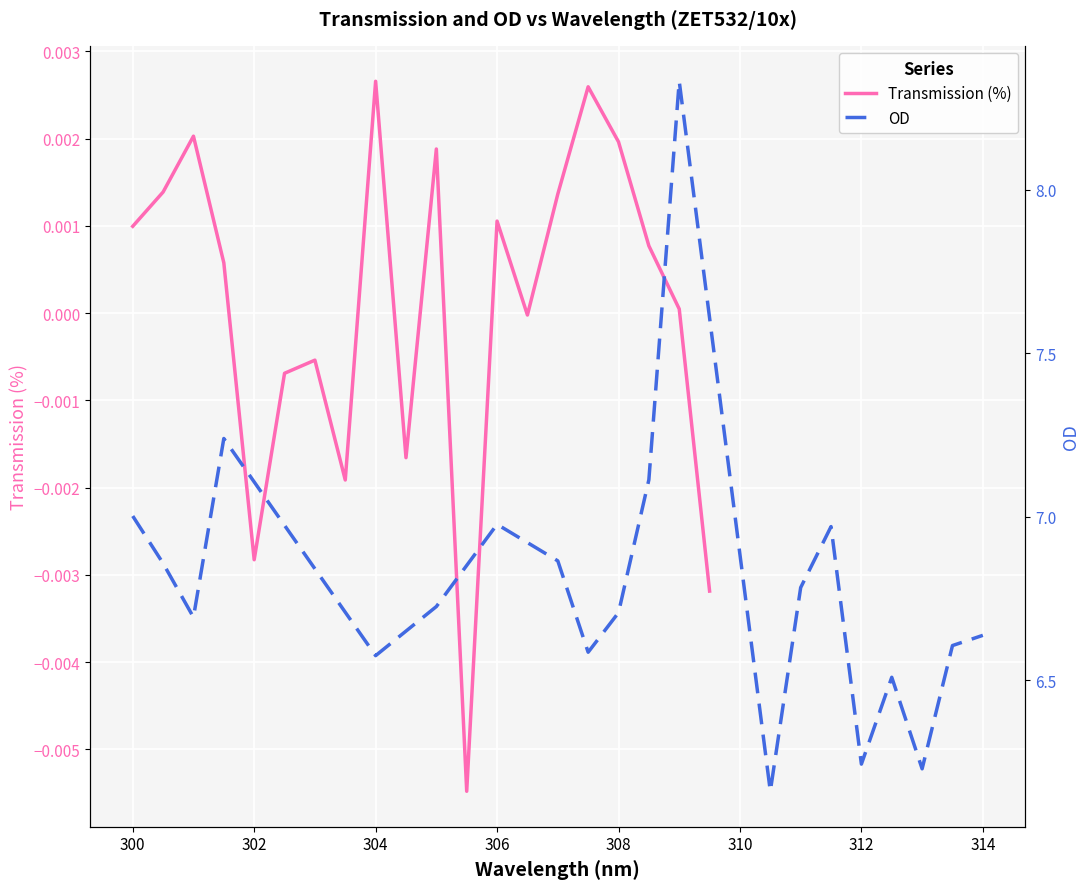

What are all the series names shown in the legend?

Transmission (%), OD